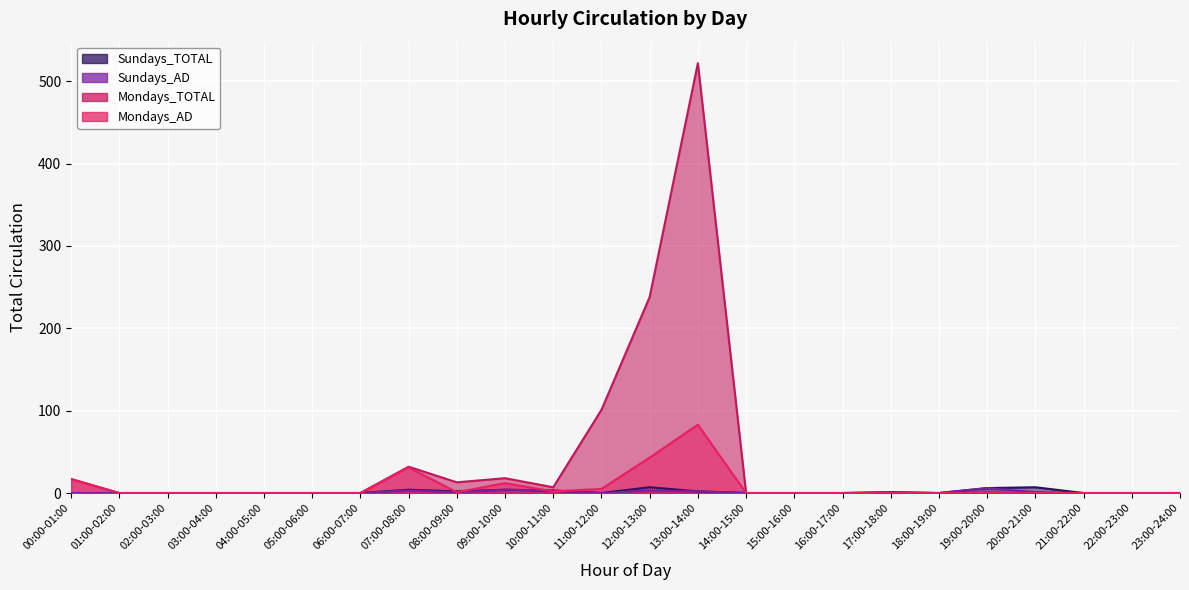

The value of Sundays_TOTAL at 07:00-08:00 is 4. True or false?

True